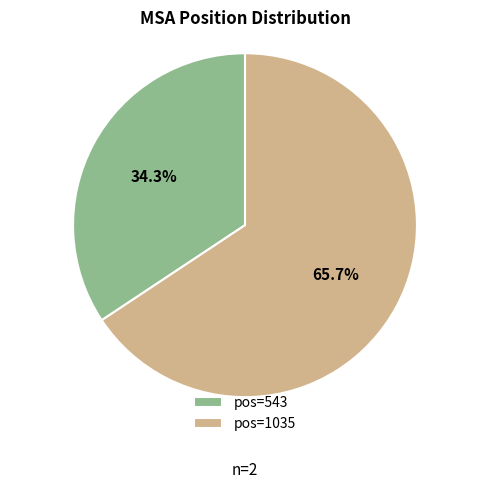

Approximately how many times larger is the value at pos=1035 compared to pos=543?

1.9